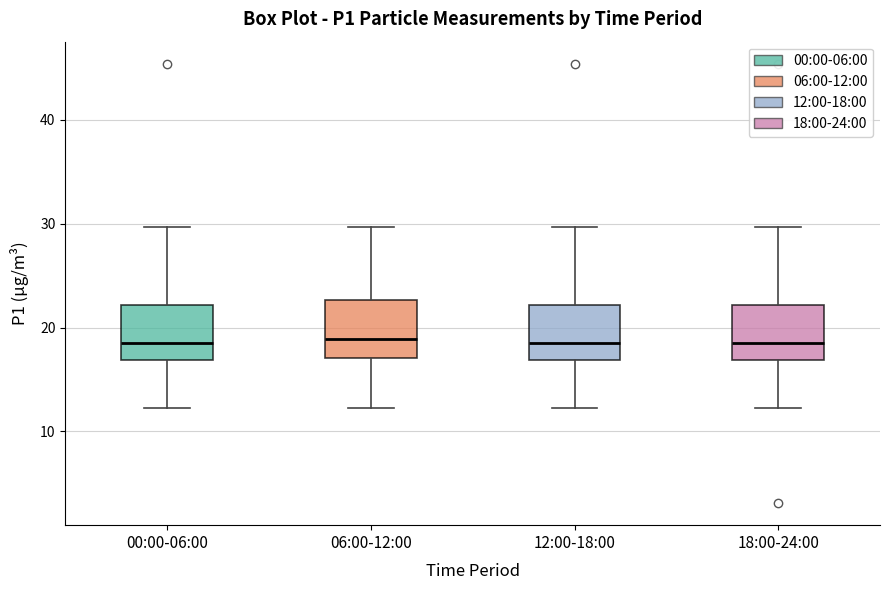

Reading left to right, read every box against the y-axis: the position of its median line, the range the box covers, and the ends of its whiskers. The values are not printed on the chart, so give them approximately, as read against the axis.

00:00-06:00: median 18, box 17 to 22, whiskers 12 to 30
06:00-12:00: median 19, box 17 to 23, whiskers 12 to 30
12:00-18:00: median 18, box 17 to 22, whiskers 12 to 30
18:00-24:00: median 18, box 17 to 22, whiskers 12 to 30